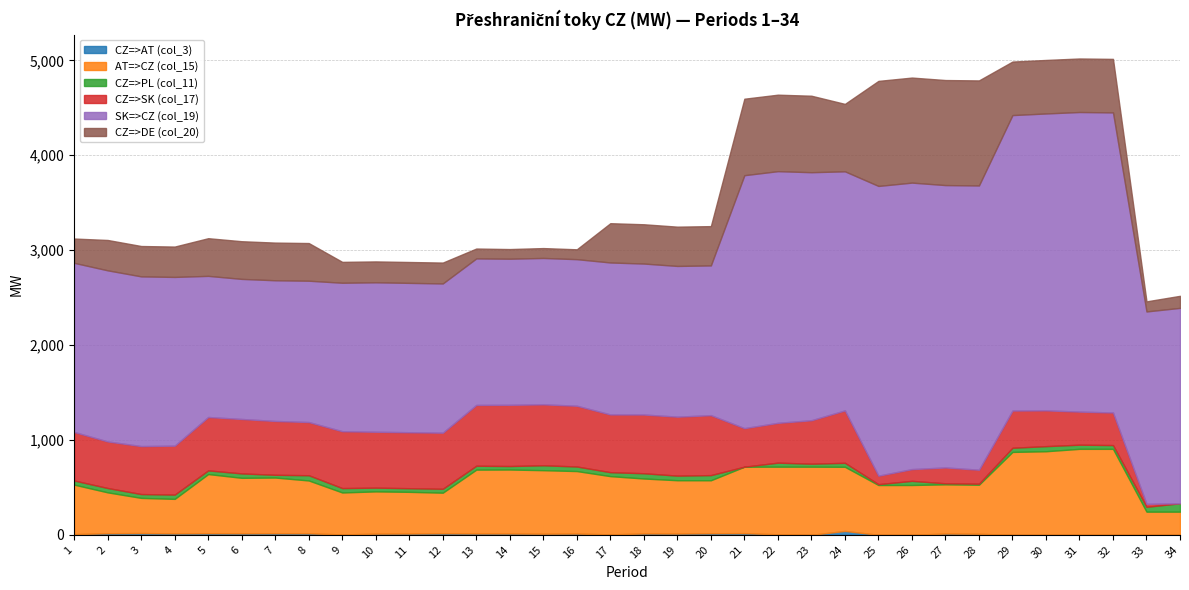

Which series has the largest total across all categories?

SK=>CZ (col_19)